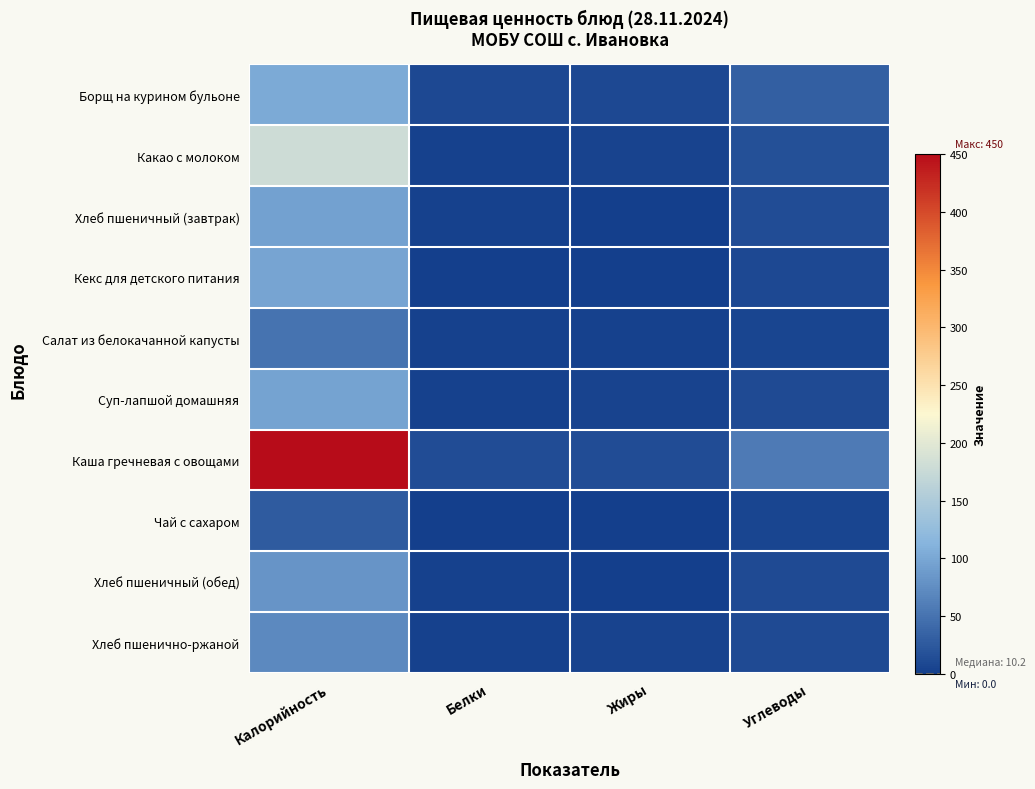

Reading left to right, what are all the values shown in this chart?

Борщ на курином бульоне: Калорийность=103.0	Белки=10.0	Жиры=10.3	Углеводы=30.5
Какао с молоком: Калорийность=180.0	Белки=3.1	Жиры=4.0	Углеводы=16.0
Хлеб пшеничный (завтрак): Калорийность=94.0	Белки=2.2	Жиры=0.5	Углеводы=13.0
Кекс для детского питания: Калорийность=98.0	Белки=1.0	Жиры=1.2	Углеводы=9.0
Салат из белокачанной капусты: Калорийность=49.5	Белки=2.5	Жиры=1.8	Углеводы=6.9
Суп-лапшой домашняя: Калорийность=95.6	Белки=2.4	Жиры=4.8	Углеводы=11.8
Каша гречневая с овощами: Калорийность=450.0	Белки=14.0	Жиры=12.8	Углеводы=57.0
Чай с сахаром: Калорийность=27.0	Белки=0.2	Жиры=0.0	Углеводы=6.5
Хлеб пшеничный (обед): Калорийность=82.0	Белки=1.9	Жиры=0.4	Углеводы=11.4
Хлеб пшенично-ржаной: Калорийность=71.0	Белки=2.4	Жиры=4.2	Углеводы=11.0